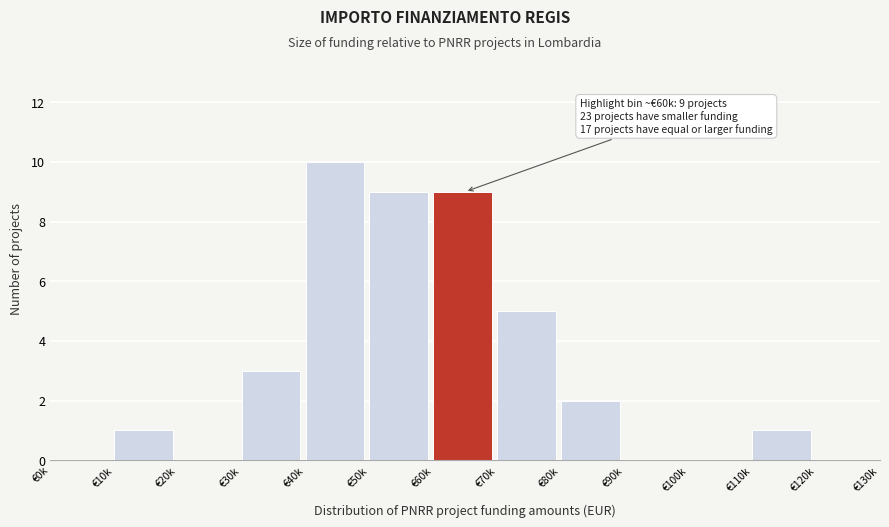

Reading left to right, extract all data points from this chart.

€0k=0	€10k=1	€20k=0	€30k=3	€40k=10	€50k=9	€60k=9	€70k=5	€80k=2	€90k=0	€100k=0	€110k=1	€120k=0